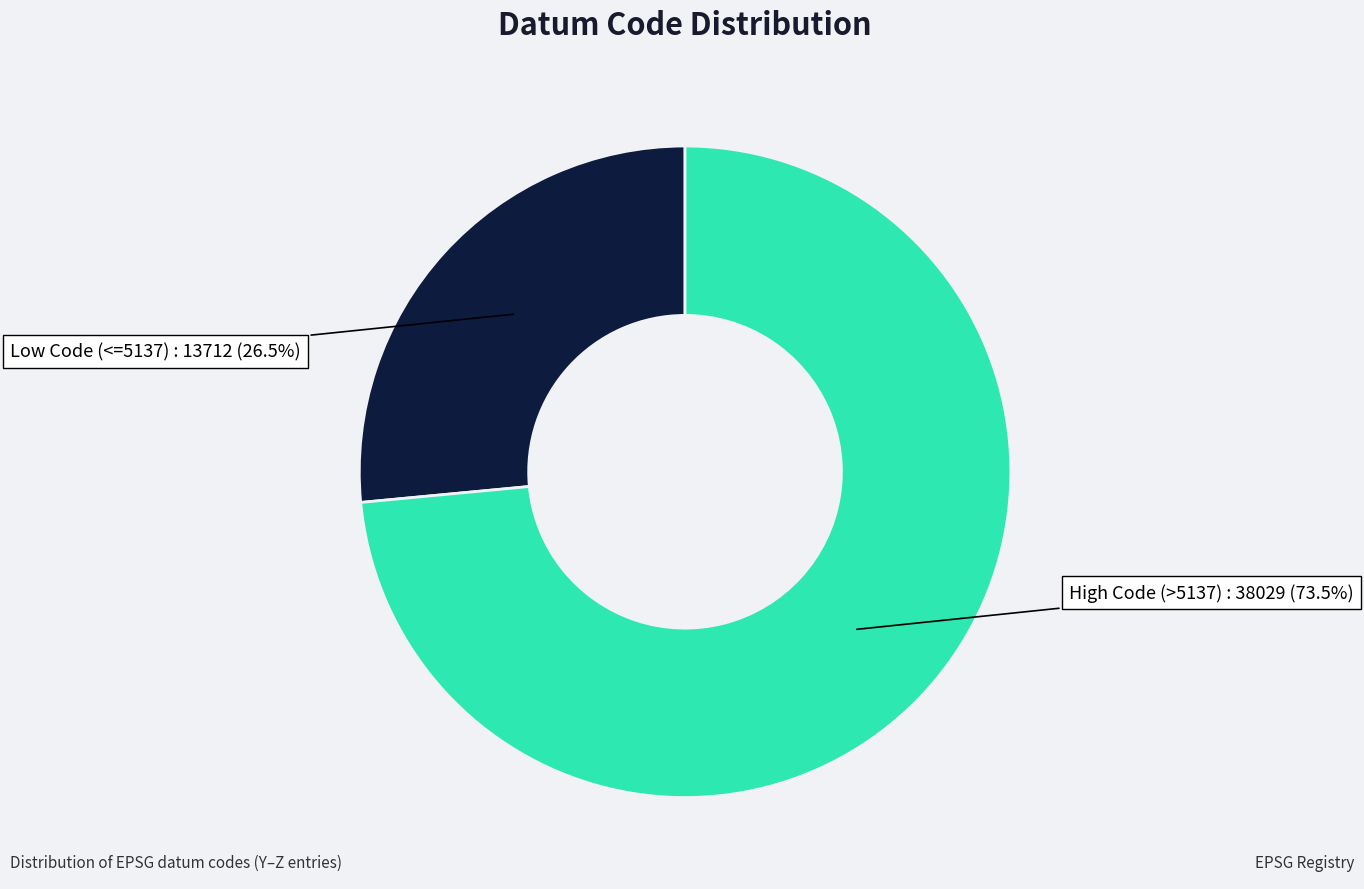

Does any single category account for the majority?

Yes